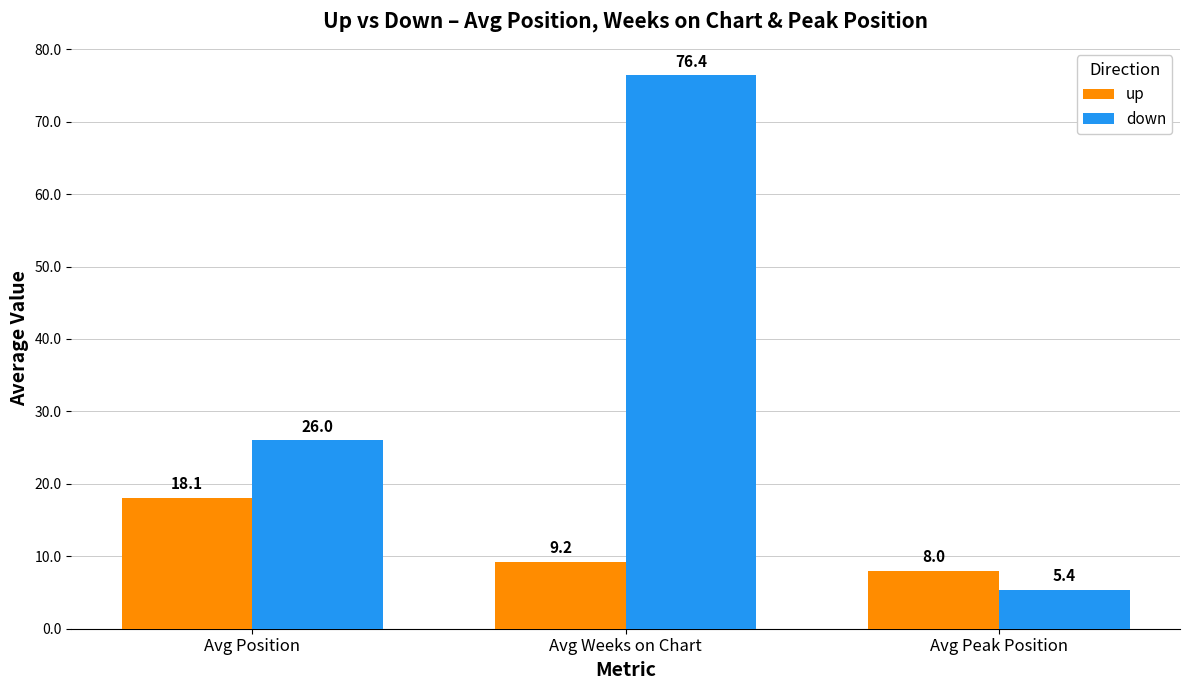

Which series has the largest total across all categories?

down